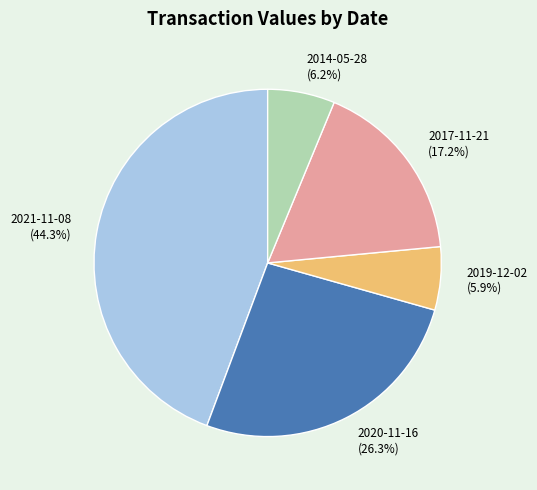

Do 2020-11-16 (26.3%) and 2021-11-08 (44.3%) together represent more than half of the pie?

Yes